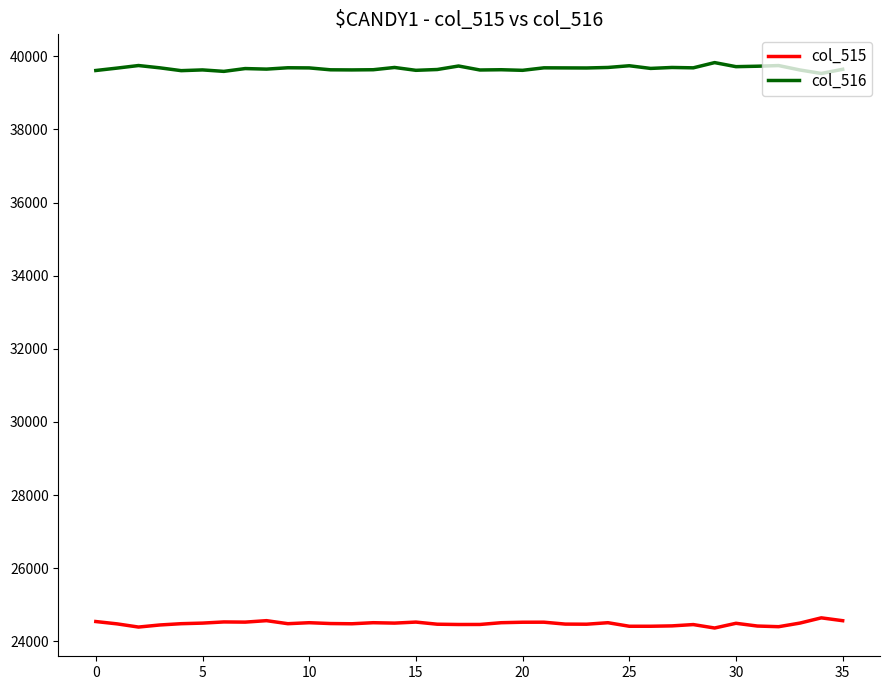

Rank the series by their average value, from lowest to highest.

col_515, col_516